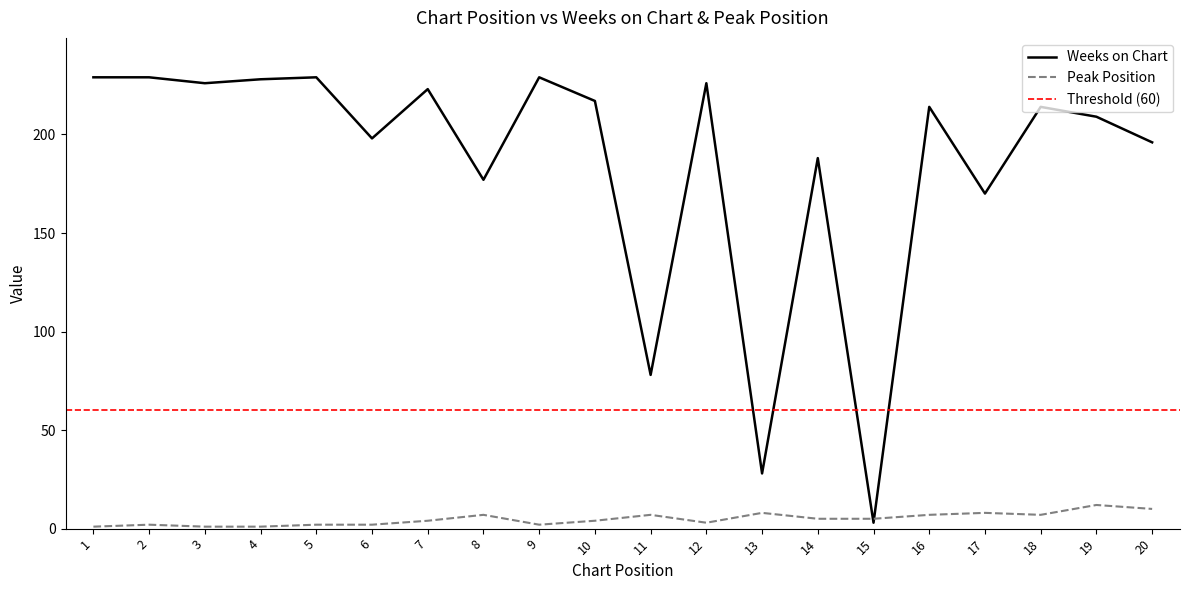

What is the minimum value shown in the chart?

1